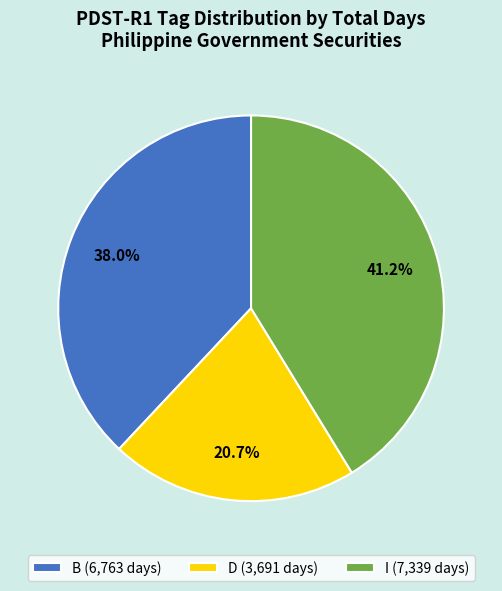

Approximately how many times larger is the value at B (6,763 days) compared to D (3,691 days)?

1.8